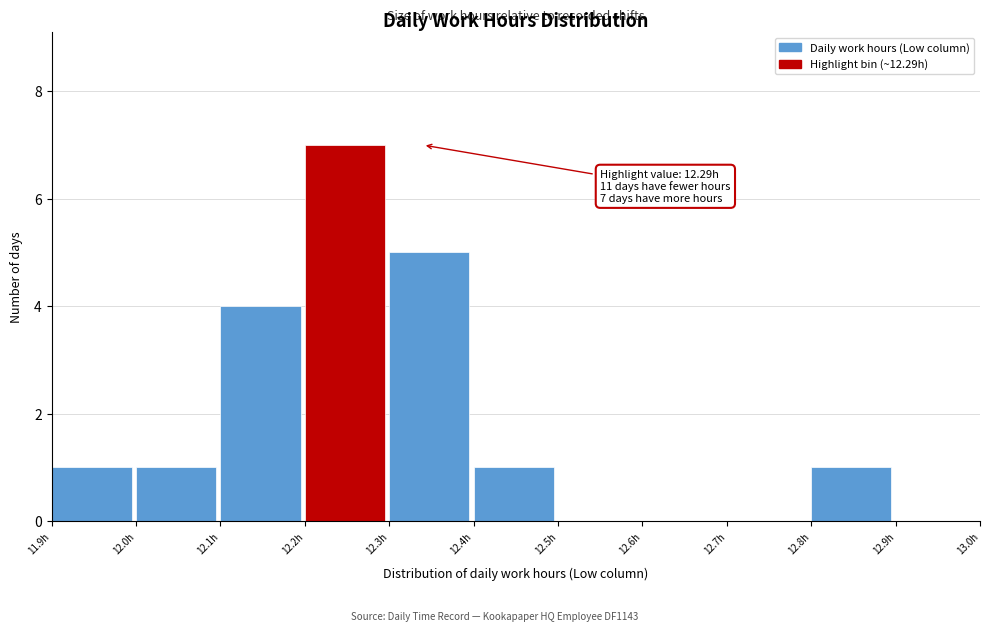

Which range on the x-axis has the tallest bar?

12.2 to 12.3